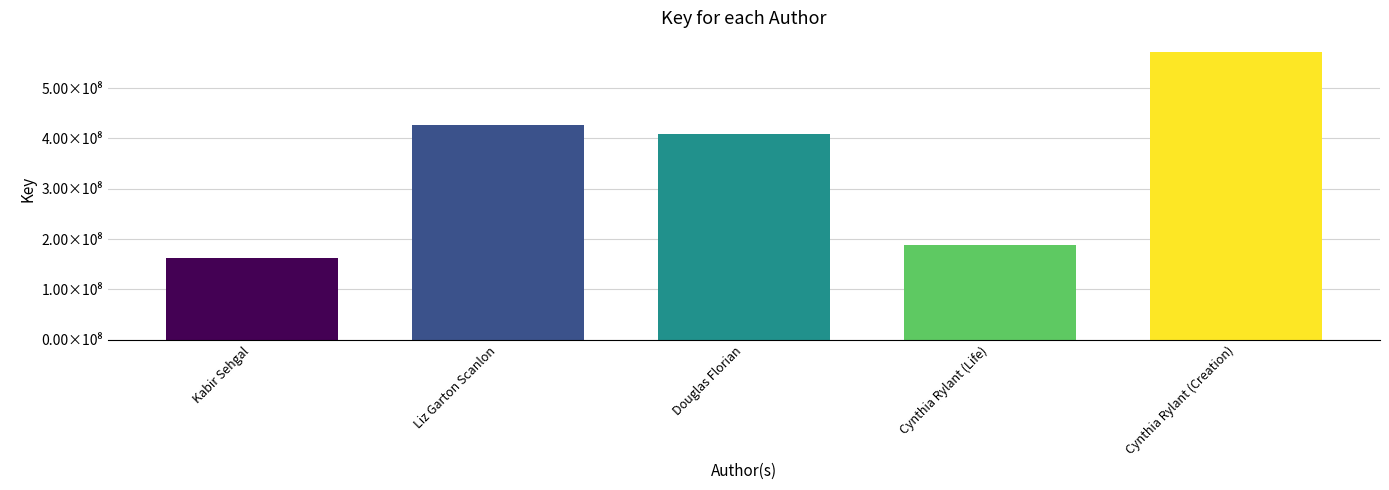

What is the label of the 4th bar from the left?

Cynthia Rylant (Life)